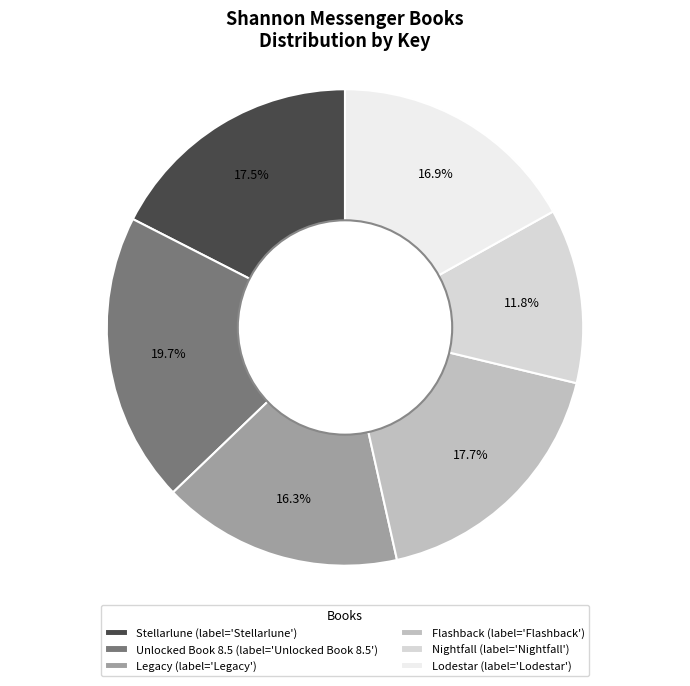

What percentage is the Lodestar slice, to the nearest percent?

17%